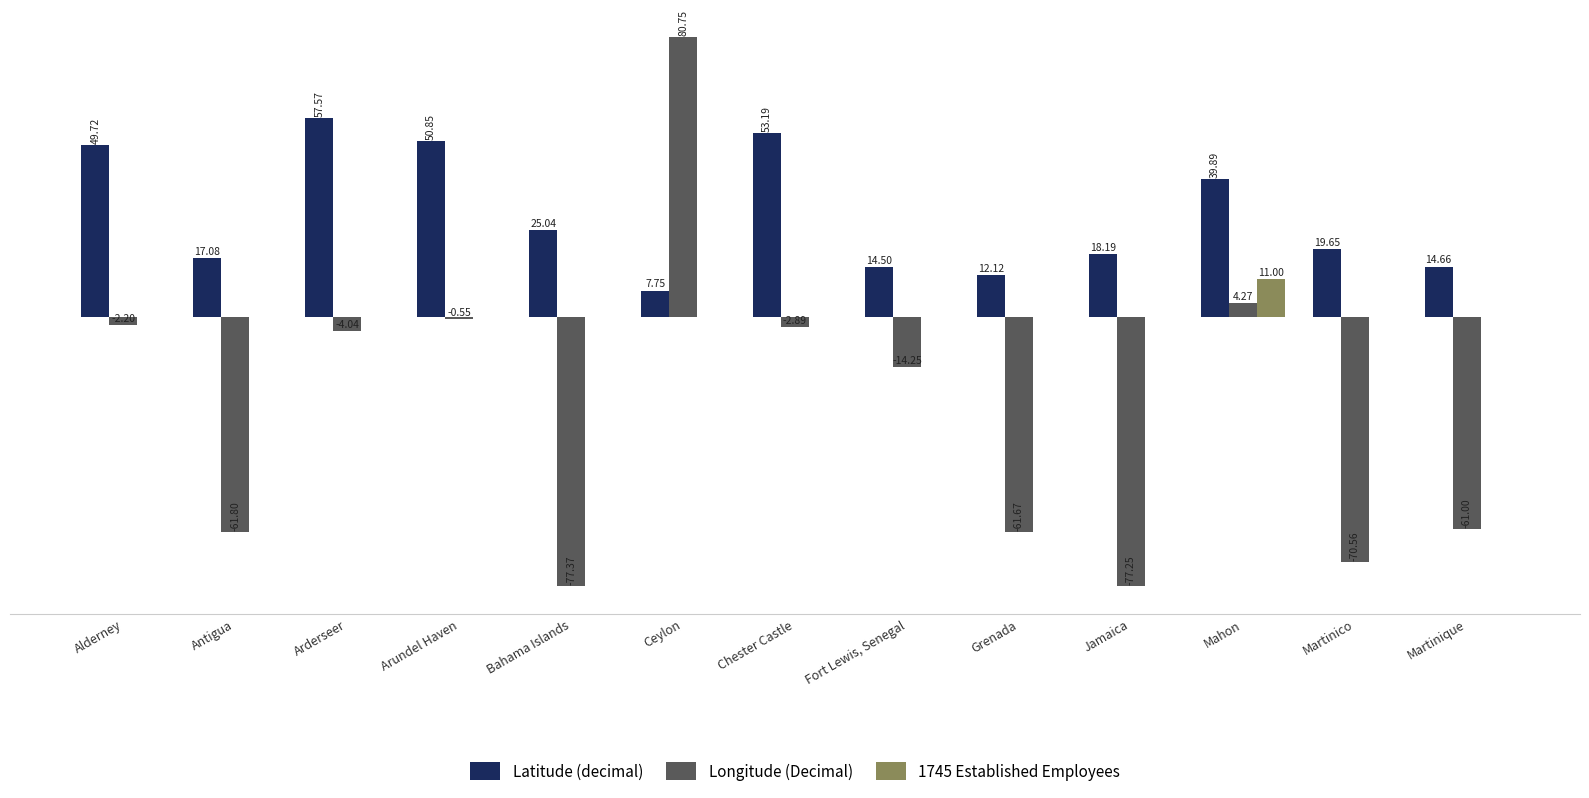

Where is Latitude (decimal) nearest to the value 32?

Bahama Islands